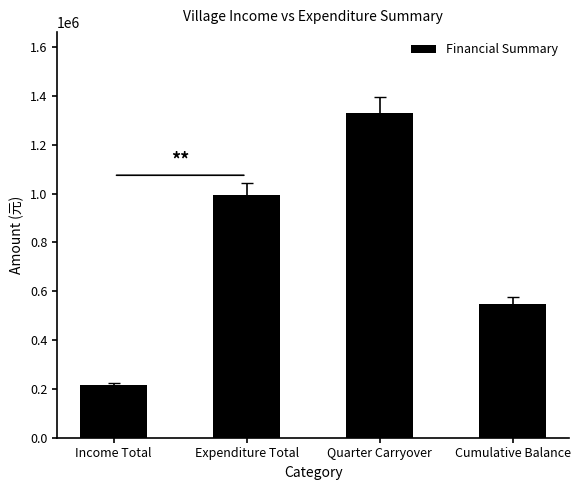

Which category has the highest value across all series?

Quarter Carryover